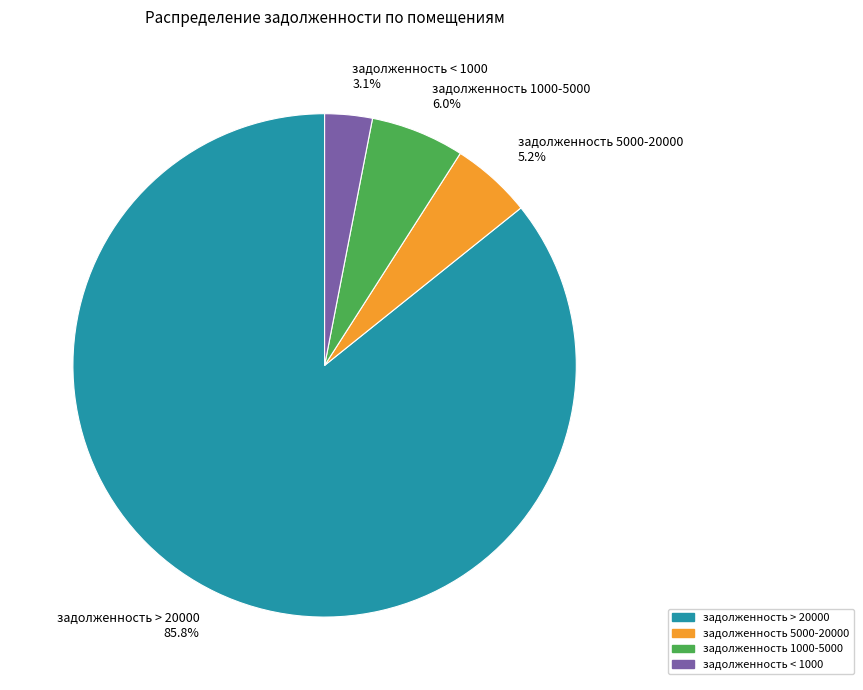

Does any single category account for the majority?

Yes